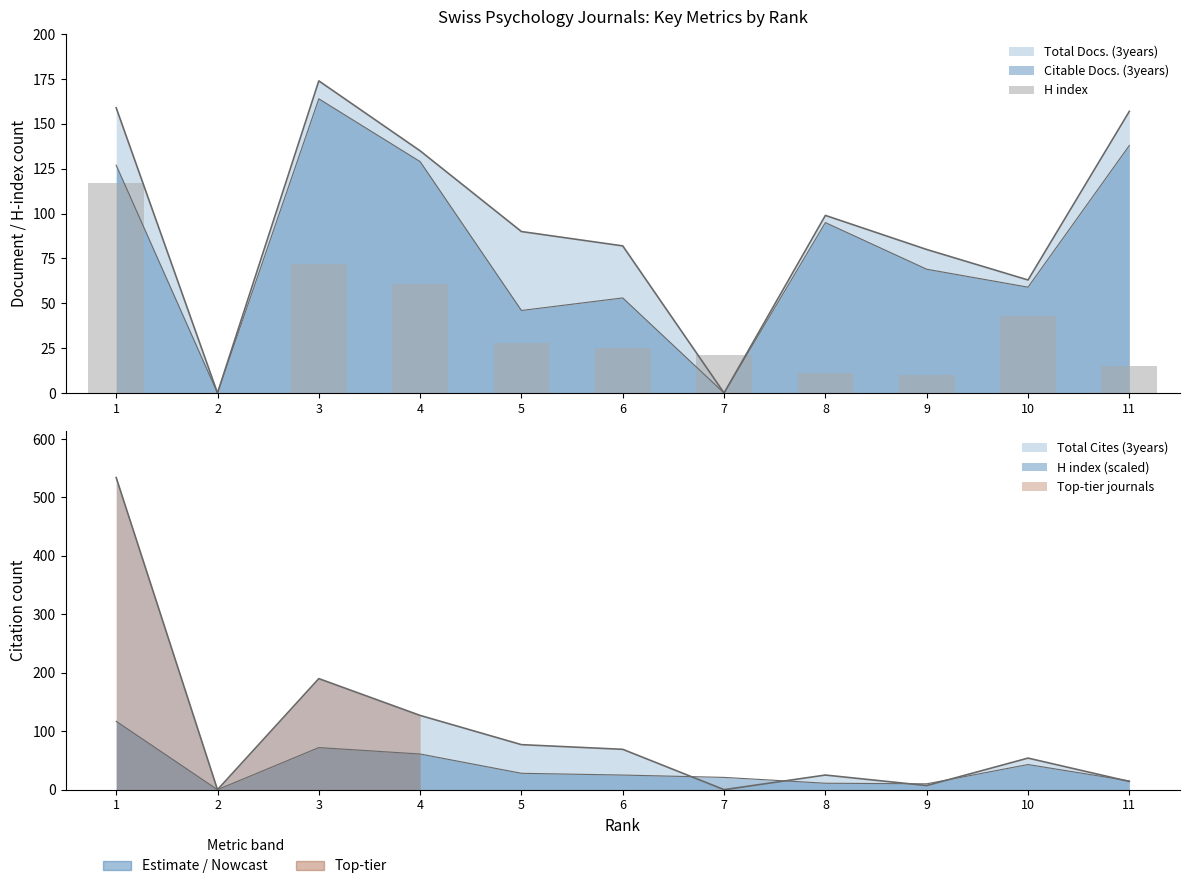

What is the value of the 3rd bar from the left?

72